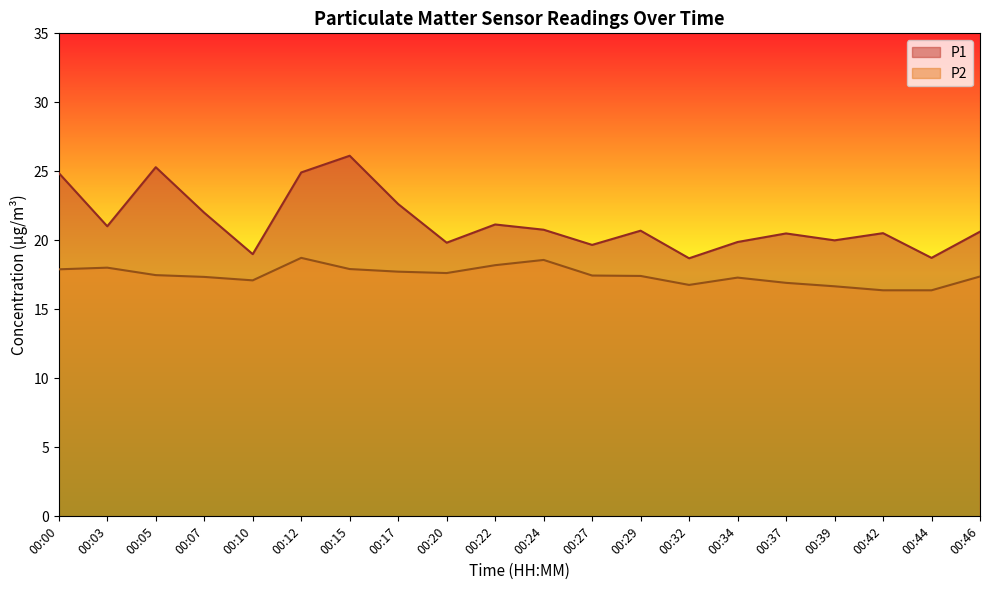

Between 00:07 and 00:15, which series saw the biggest shift?

P1